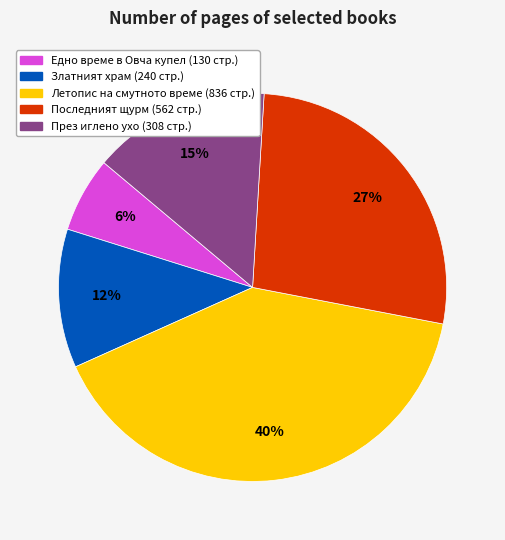

Does Златният храм represent more than half of the total?

No